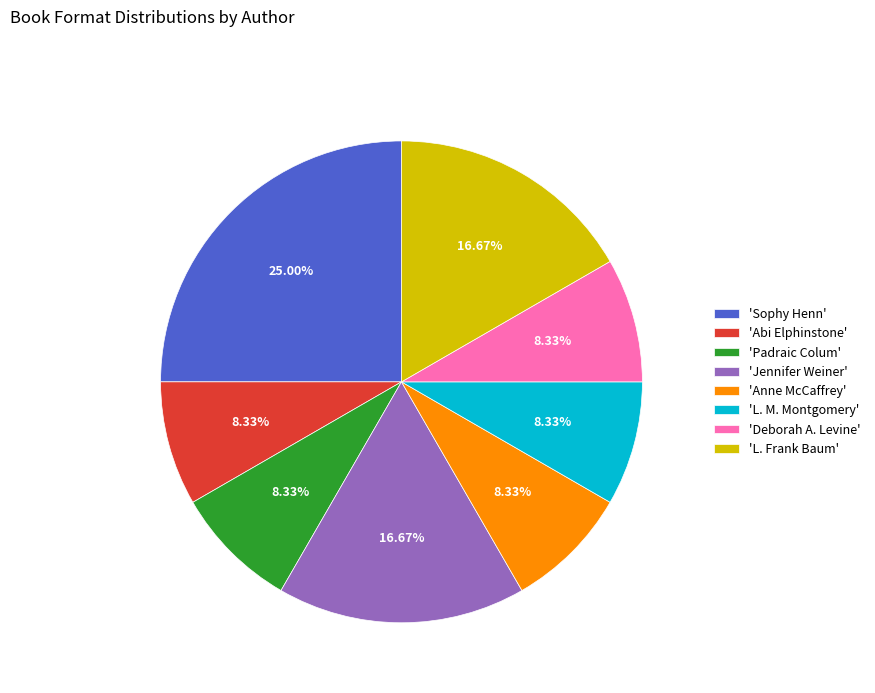

Is the sum of 'Jennifer Weiner' and 'Anne McCaffrey' greater than half?

No